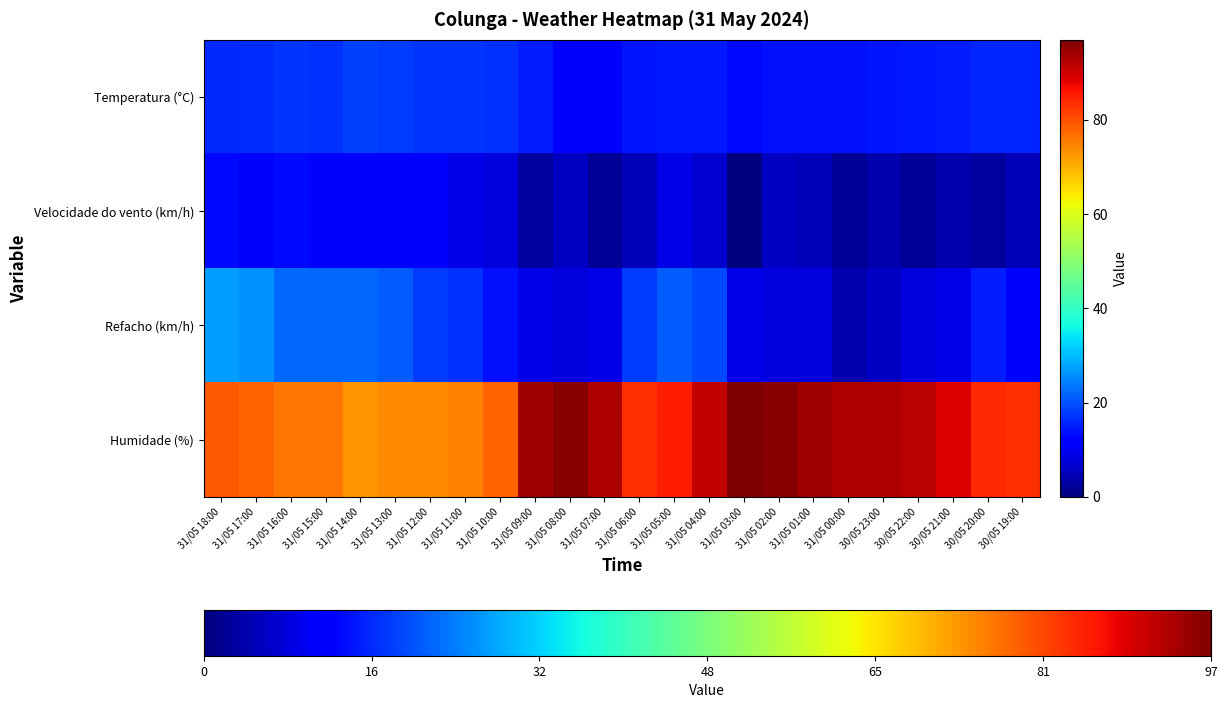

How many values in the Velocidade do vento (km/h) series exceed 6?

11